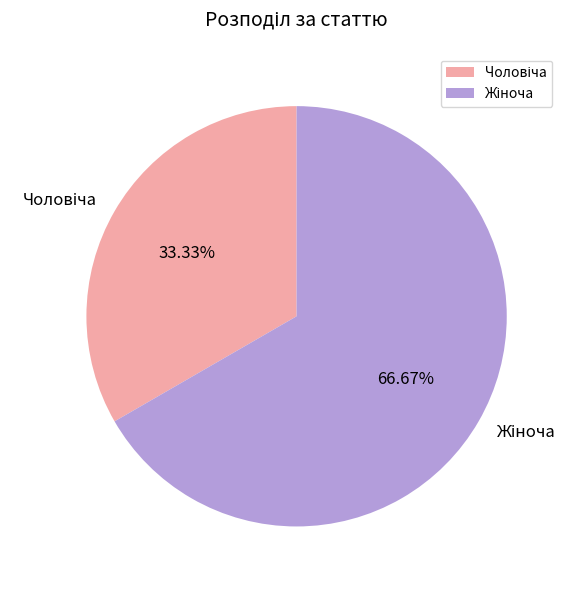

Is there any slice that represents more than half of the pie?

Yes